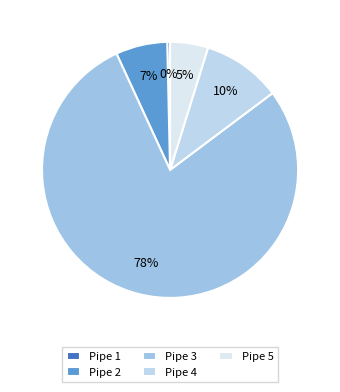

Approximately how many times larger is the value at Pipe 1 compared to Pipe 2?

0.1